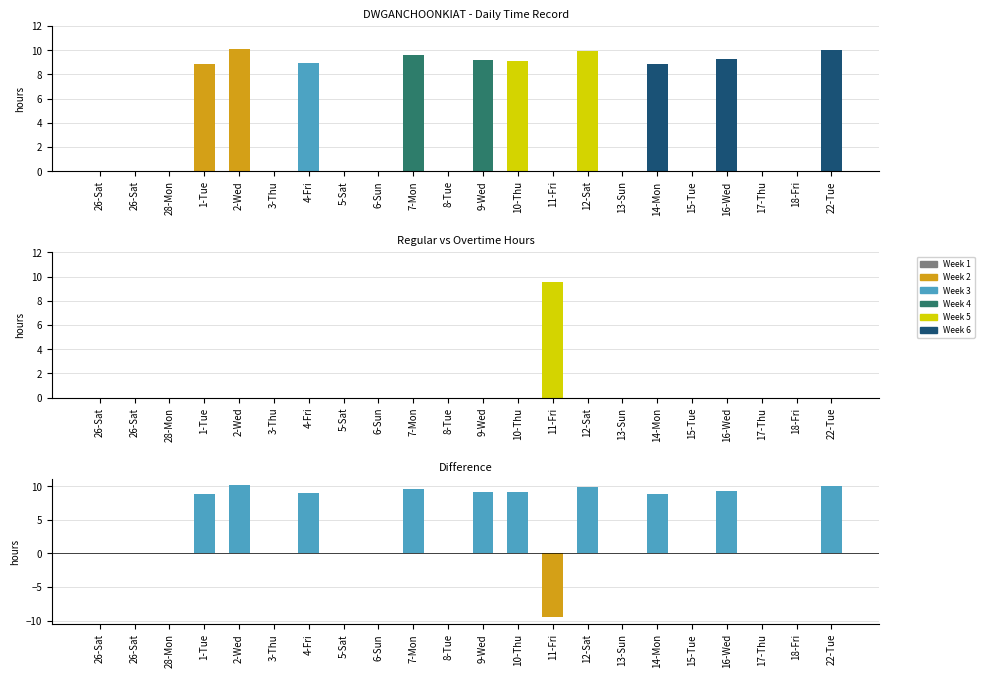

The value of Regular Hours at 22-Tue is 10.1. True or false?

True